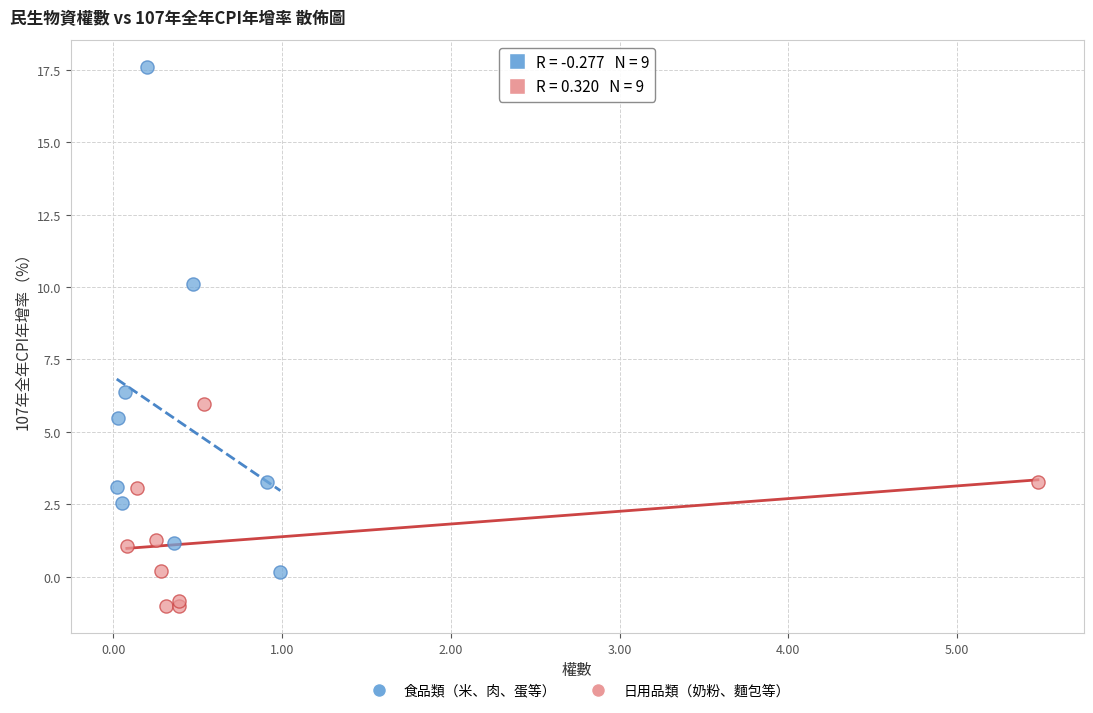

Which series has the widest spread of Y values?

食品類（米、肉、蛋等）